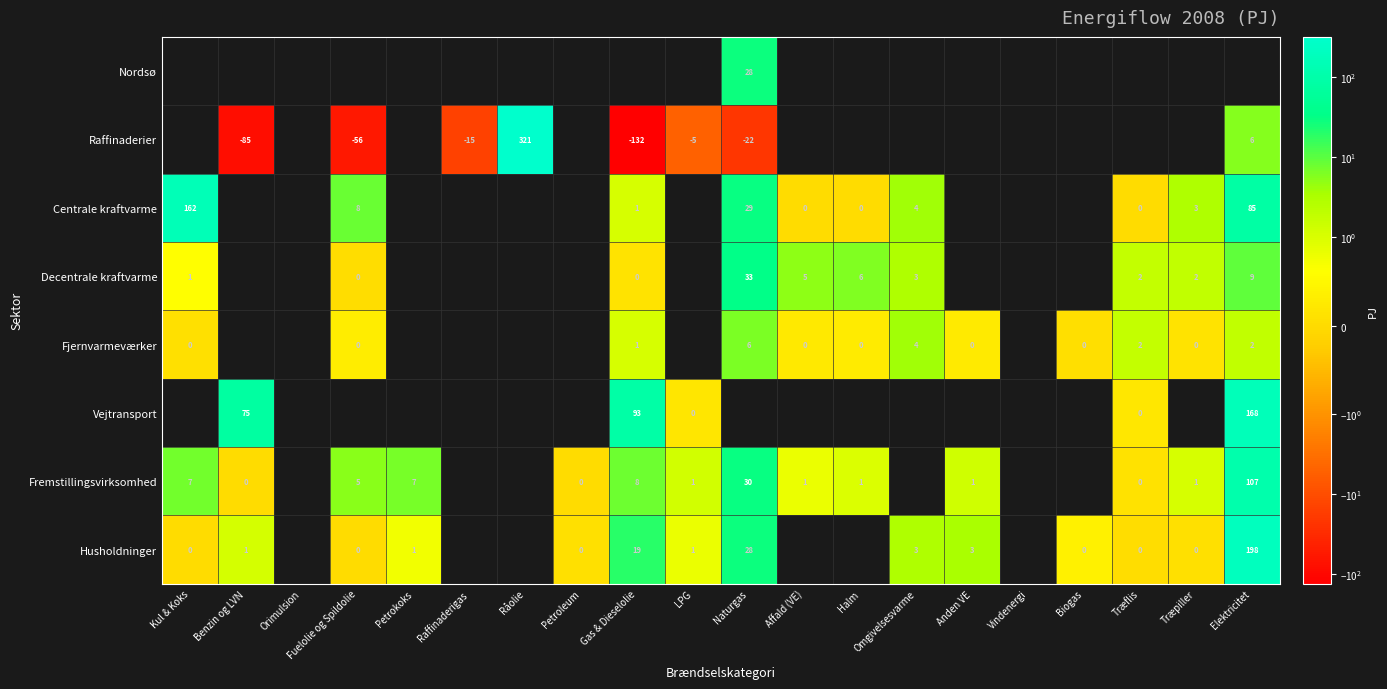

What is the total value across all series at Petrokoks?

7.5